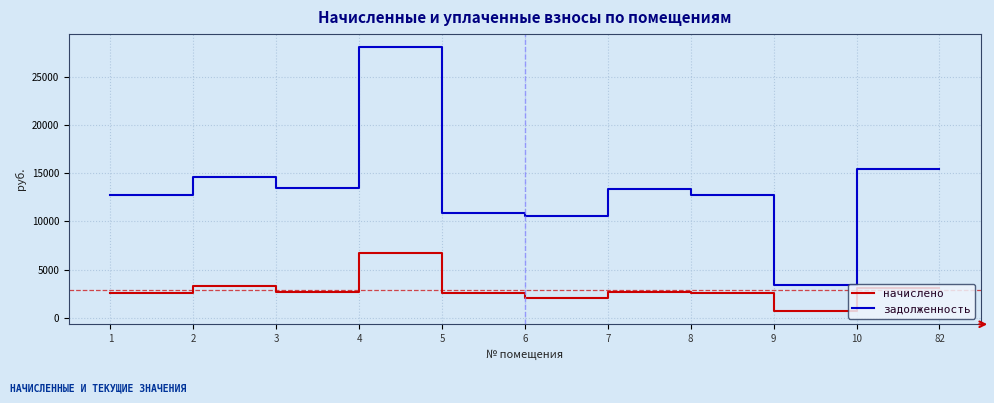

What value does the начислено series have at 82?

3061.8